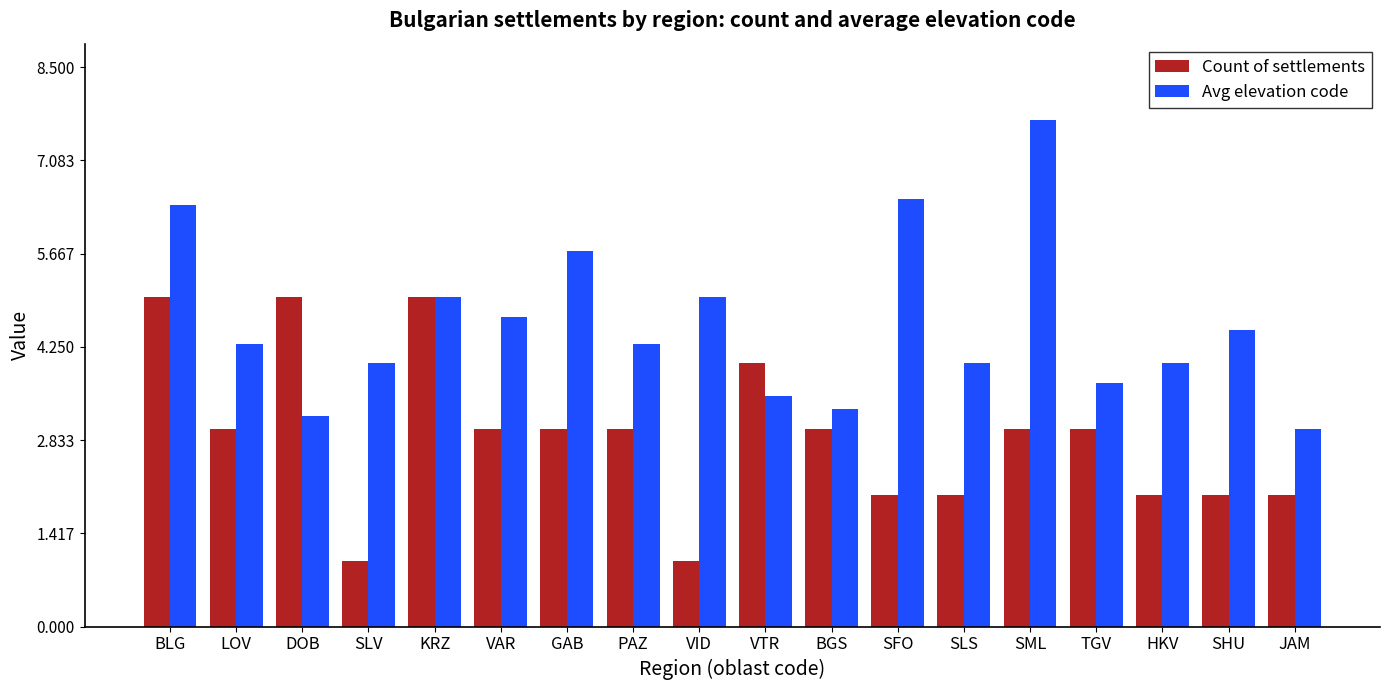

Reading right to left, what are all the values shown in this chart?

Count of settlements: JAM=2.0	SHU=2.0	HKV=2.0	TGV=3.0	SML=3.0	SLS=2.0	SFO=2.0	BGS=3.0	VTR=4.0	VID=1.0	PAZ=3.0	GAB=3.0	VAR=3.0	KRZ=5.0	SLV=1.0	DOB=5.0	LOV=3.0	BLG=5.0
Avg elevation code: JAM=3.0	SHU=4.5	HKV=4.0	TGV=3.7	SML=7.7	SLS=4.0	SFO=6.5	BGS=3.3	VTR=3.5	VID=5.0	PAZ=4.3	GAB=5.7	VAR=4.7	KRZ=5.0	SLV=4.0	DOB=3.2	LOV=4.3	BLG=6.4